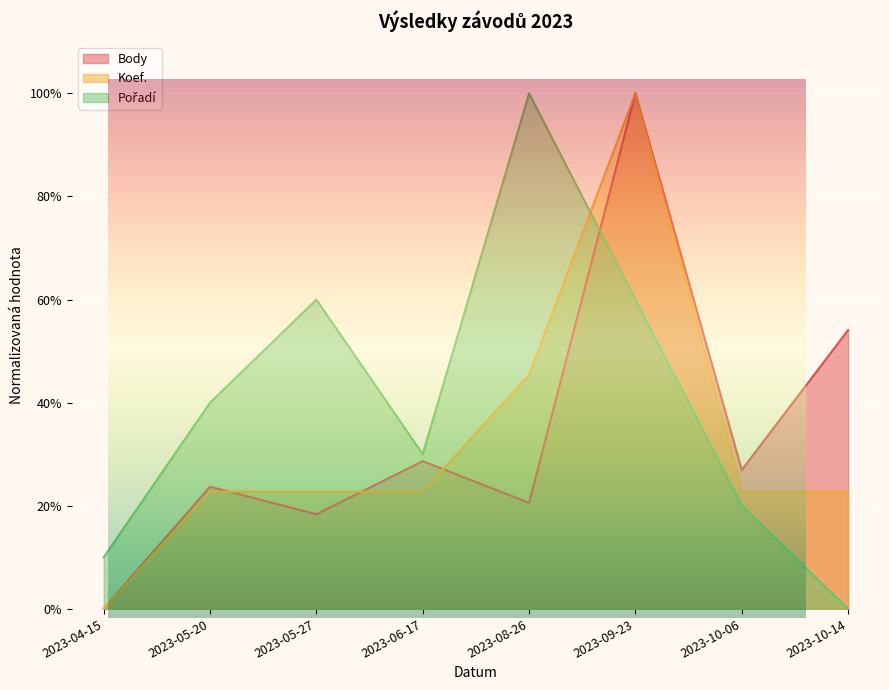

Rank the series by their maximum value, from highest to lowest.

Body, Koef., Pořadí